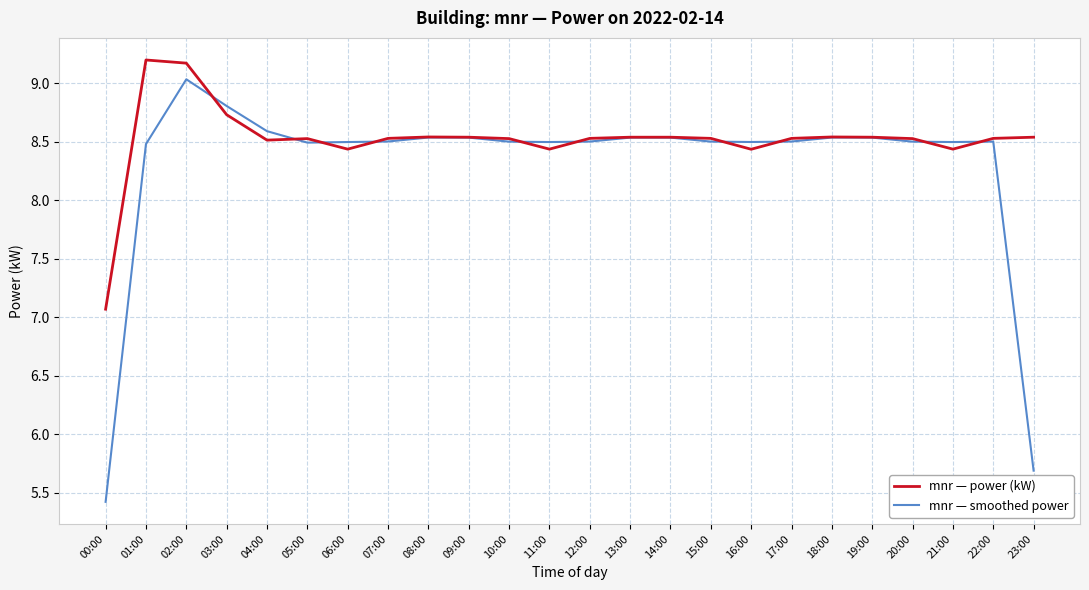

What position from the left is 12:00?

13